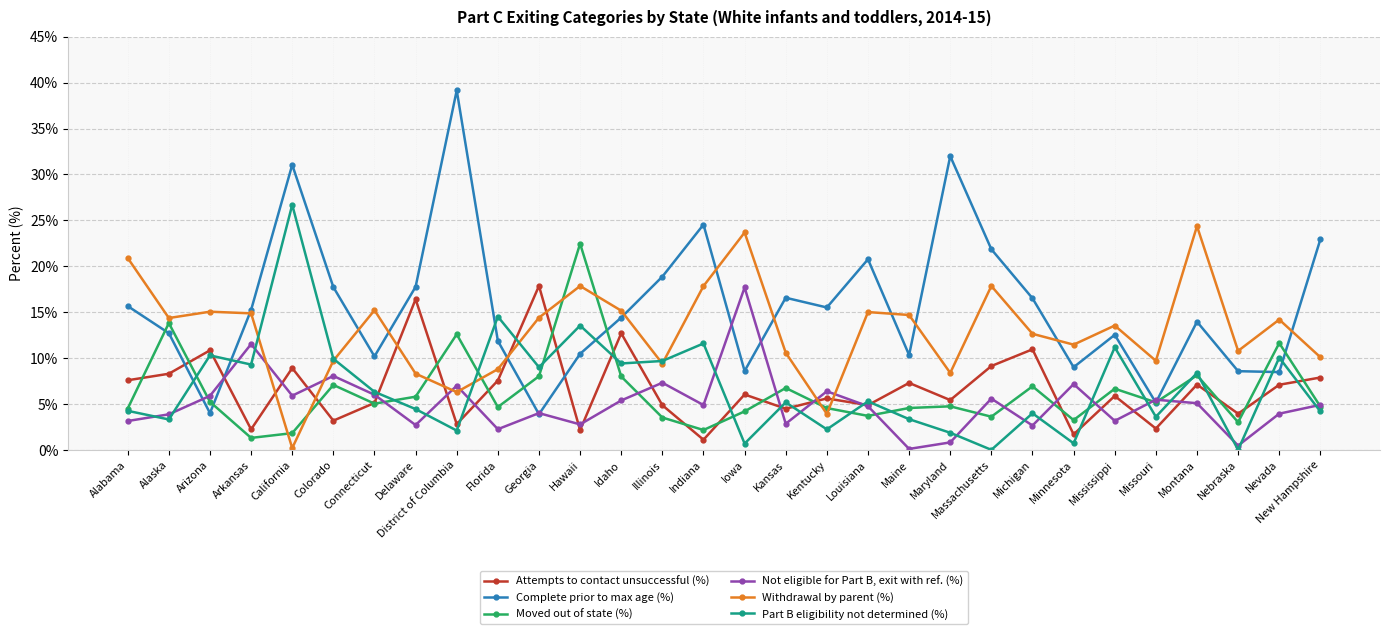

True or false: Attempts to contact unsuccessful (%) has more than 2 interior local peaks.

True